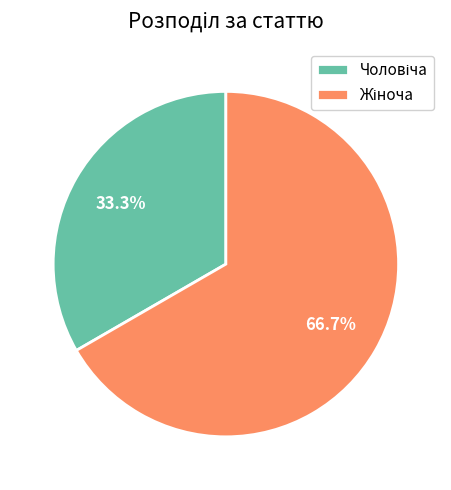

To the nearest percent, what percentage of the pie is Чоловіча?

33%